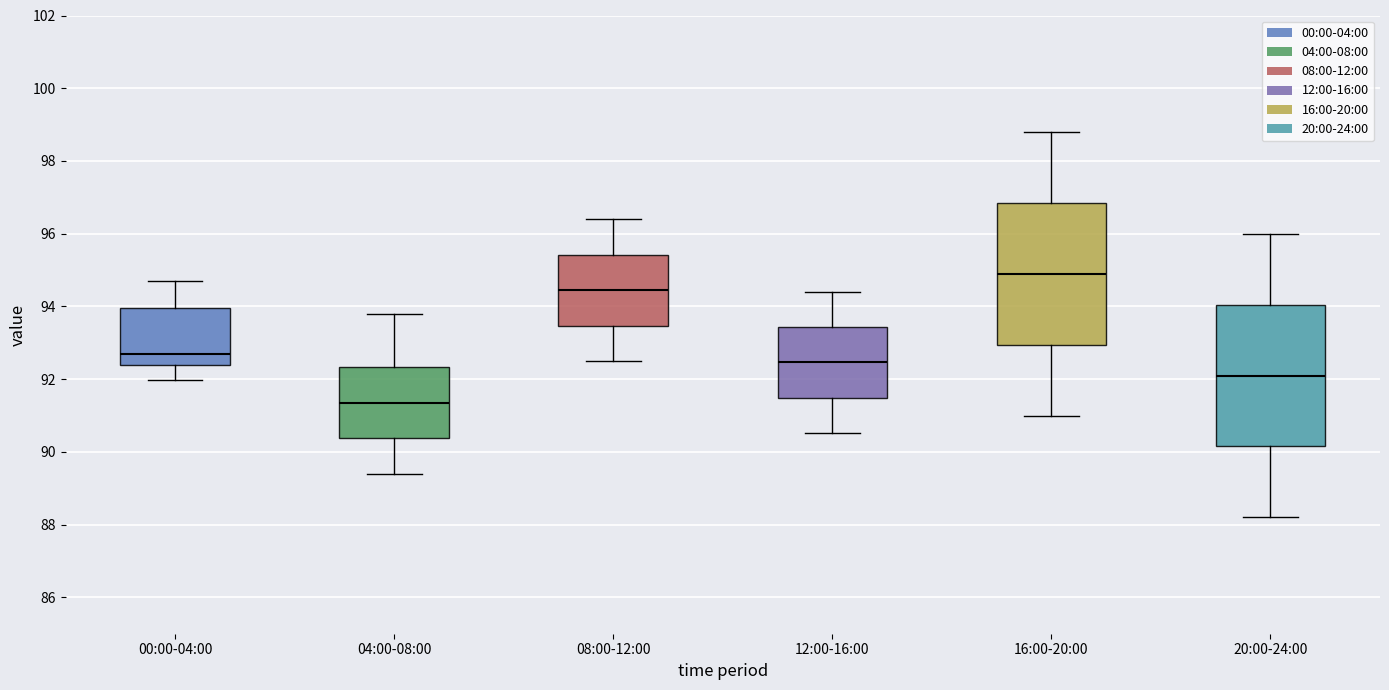

Reading left to right, read every box against the y-axis: the position of its median line, the range the box covers, and the ends of its whiskers. The values are not printed on the chart, so give them approximately, as read against the axis.

00:00-04:00: median 92.8, box 92.4 to 94.0, whiskers 92.0 to 94.8
04:00-08:00: median 91.4, box 90.4 to 92.4, whiskers 89.4 to 93.8
08:00-12:00: median 94.4, box 93.4 to 95.4, whiskers 92.6 to 96.4
12:00-16:00: median 92.4, box 91.4 to 93.4, whiskers 90.6 to 94.4
16:00-20:00: median 95.0, box 93.0 to 96.8, whiskers 91.0 to 98.8
20:00-24:00: median 92.2, box 90.2 to 94.0, whiskers 88.2 to 96.0